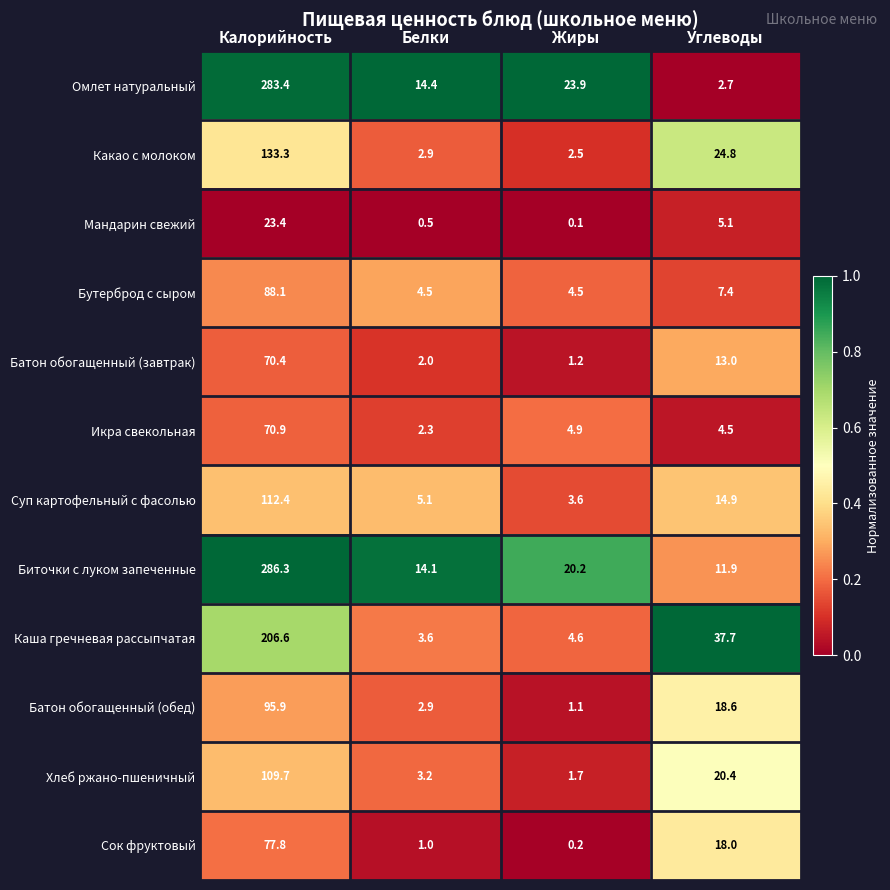

Which category has the highest value across all series?

Калорийность